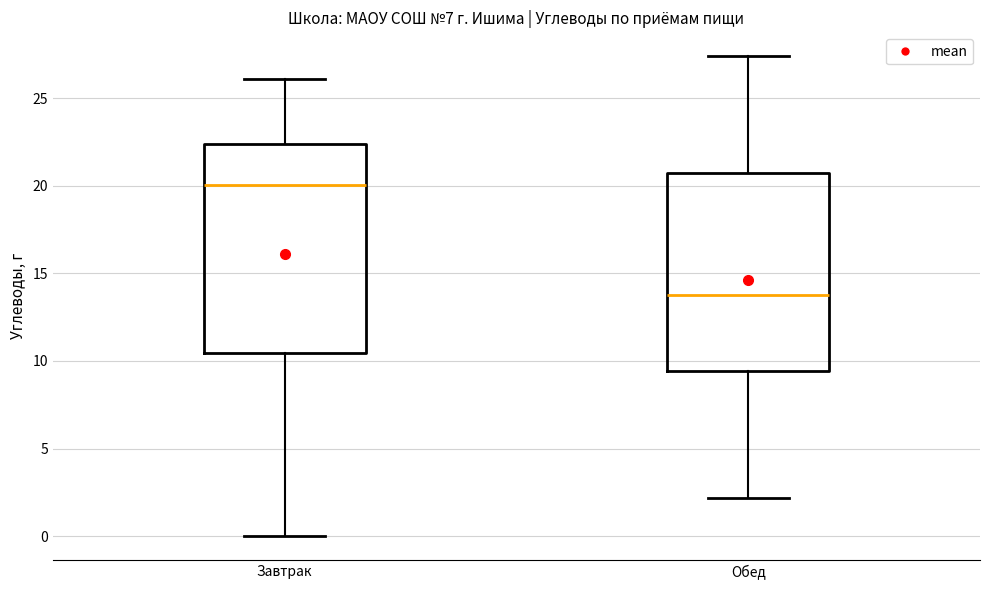

Where is the lower edge of the box for Завтрак on the y-axis? The values are not printed on the chart, so give them approximately, as read against the axis.

10.5